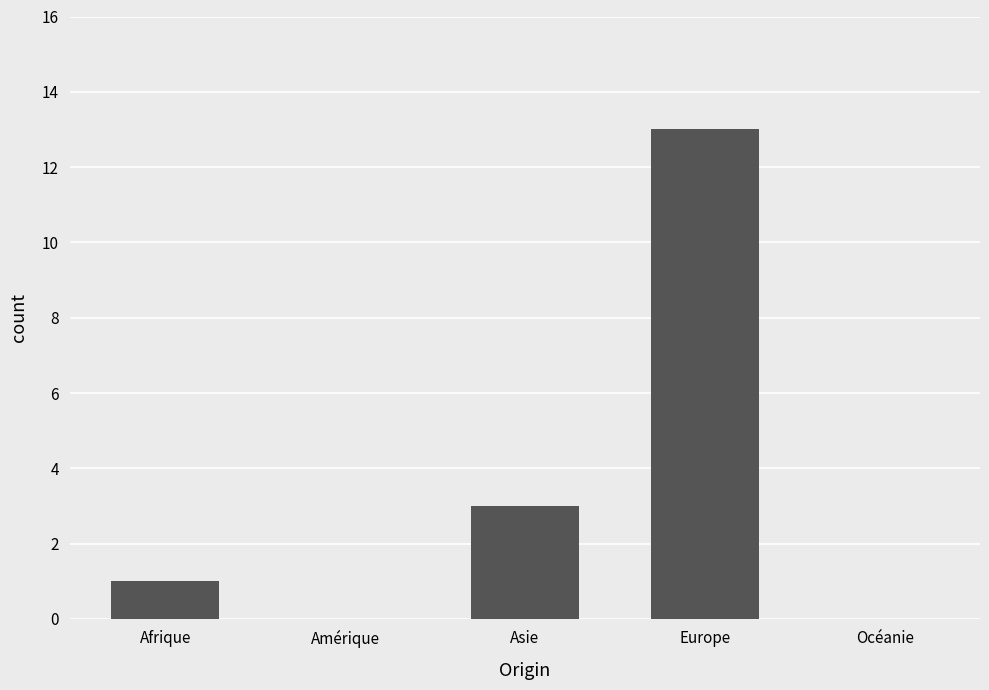

What is the maximum value shown in the chart?

13